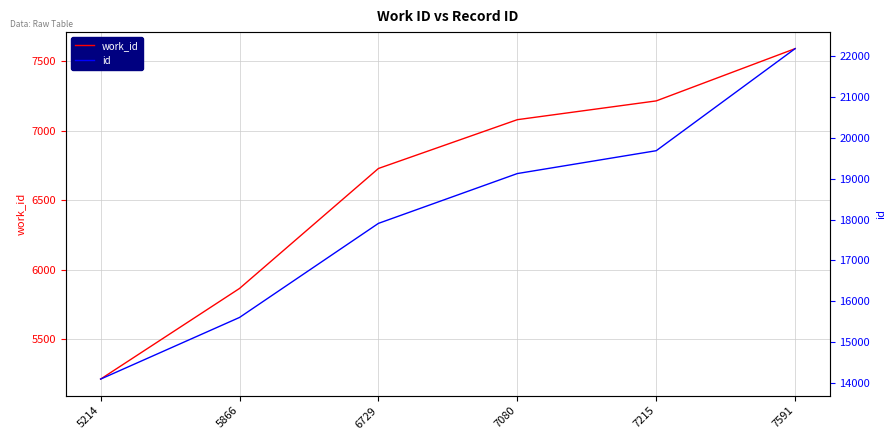

True or false: work_id and id cross at least once.

False